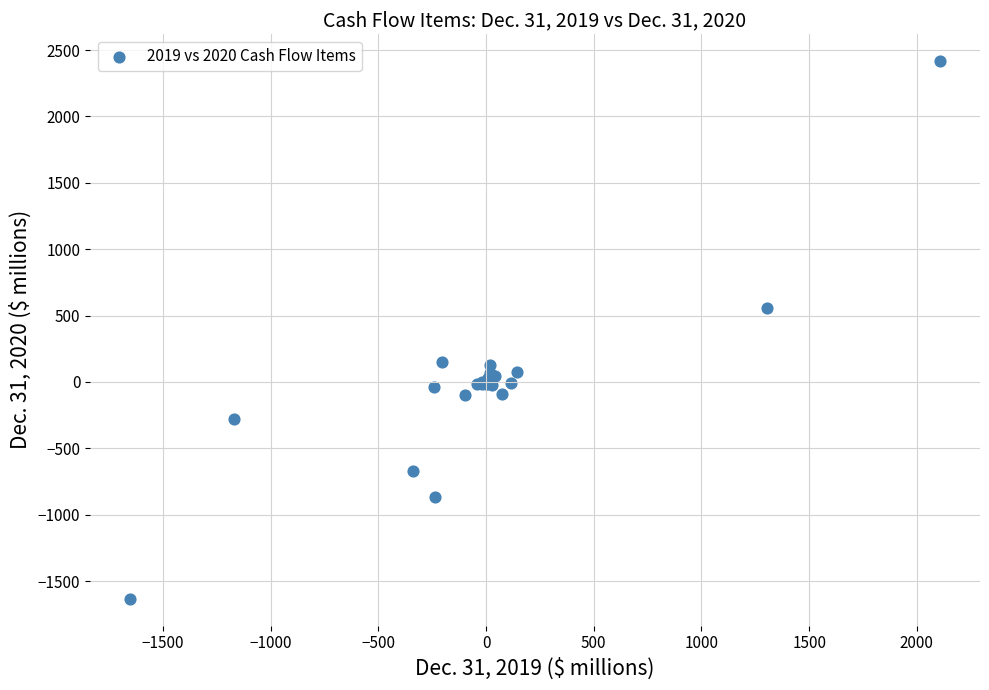

What Y value in the scatter plot is closest to 391?

554.4